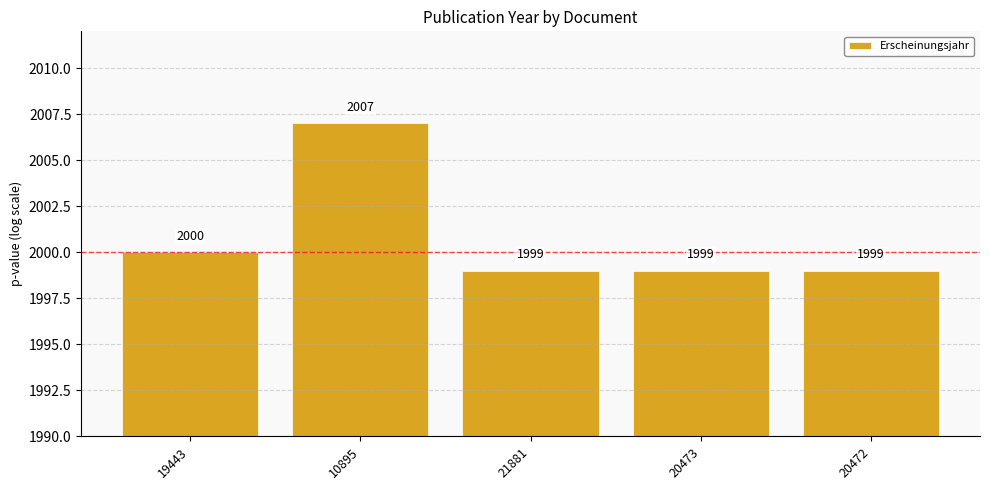

How many bars are there in total?

5